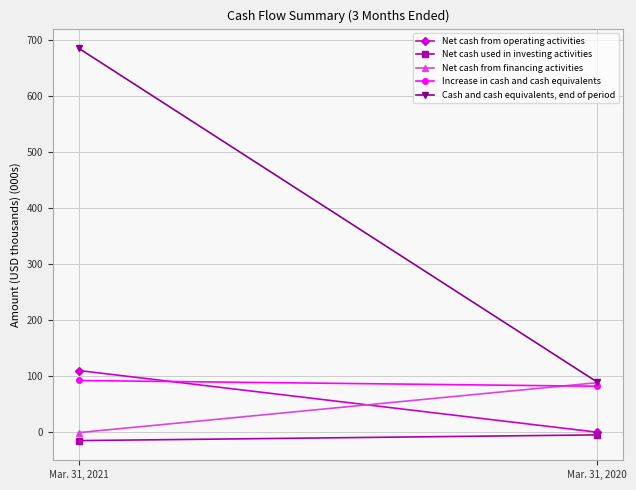

How many lines are shown in the chart?

5